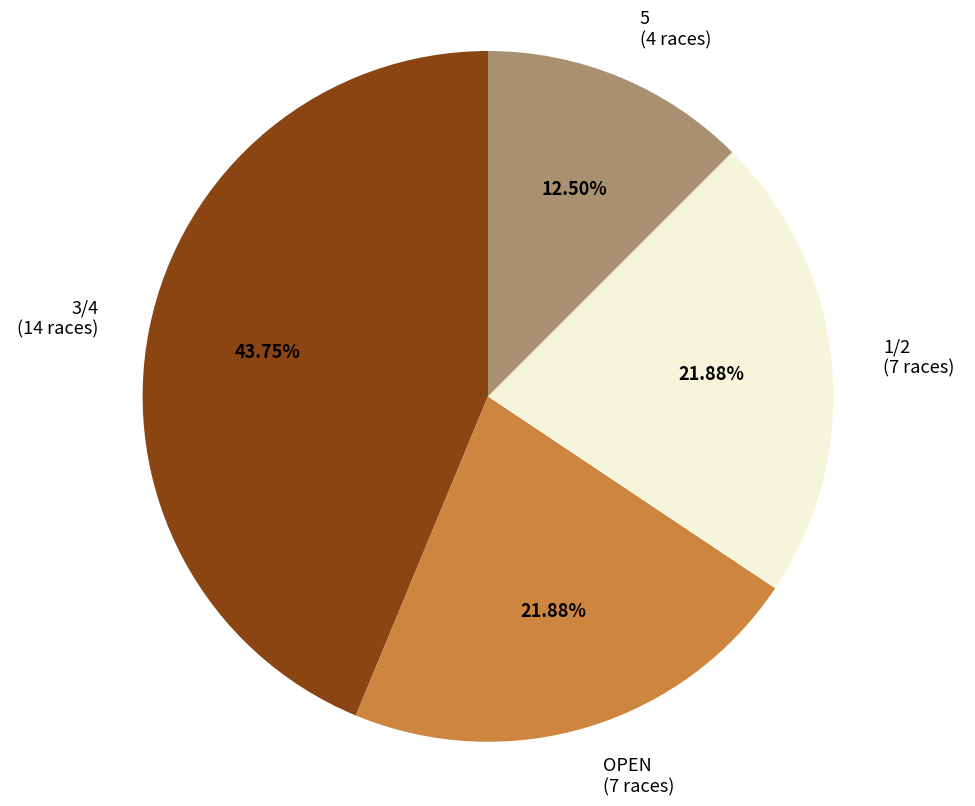

To the nearest percent, what is the difference between the largest and smallest slice percentages?

31%